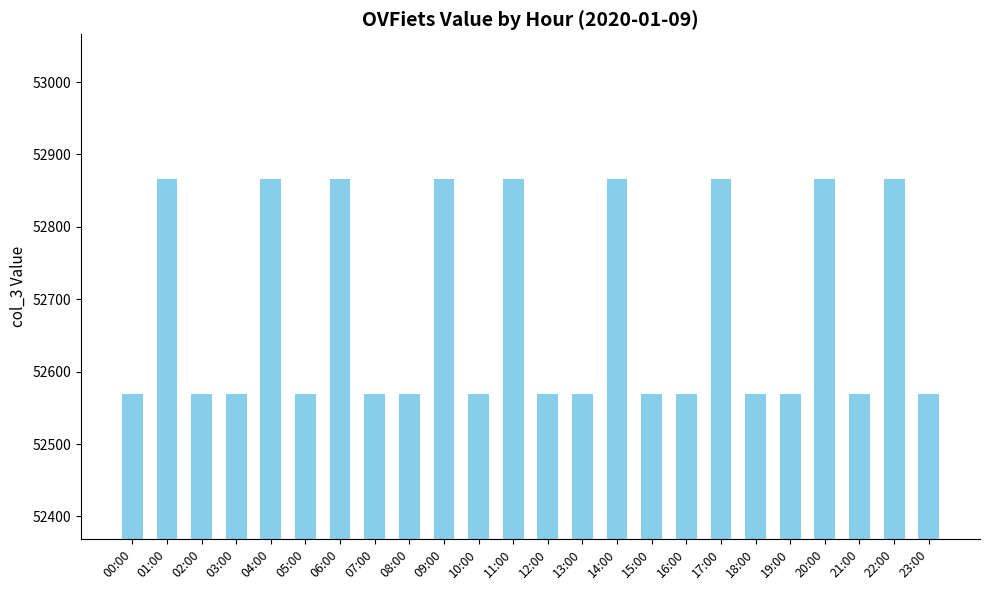

Reading left to right, list all the values displayed in this chart.

52569	52866	52569	52569	52866	52569	52866	52569	52569	52866	52569	52866	52569	52569	52866	52569	52569	52866	52569	52569	52866	52569	52866	52569